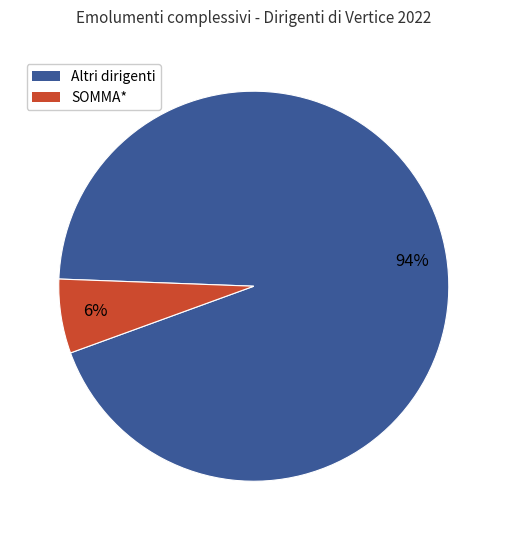

True or false: SOMMA* accounts for 6% of the total.

True